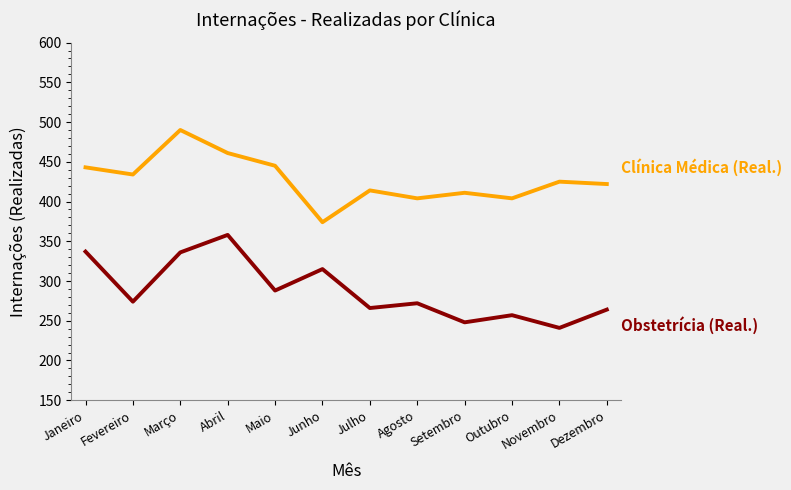

What is the total value across all series at Outubro?

661